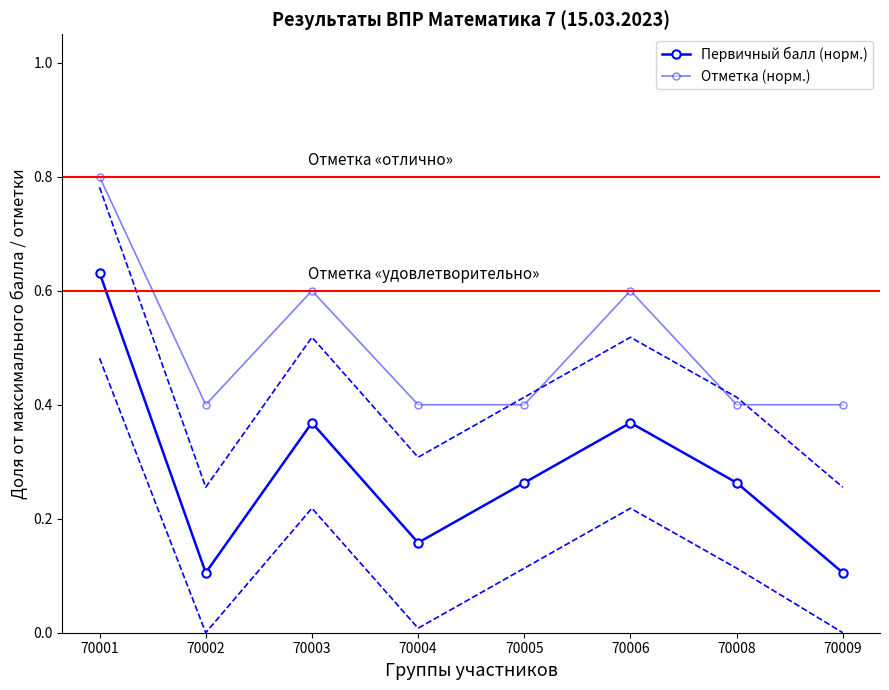

Is it true that Первичный балл (норм.) equals 0.1 at 70002?

True